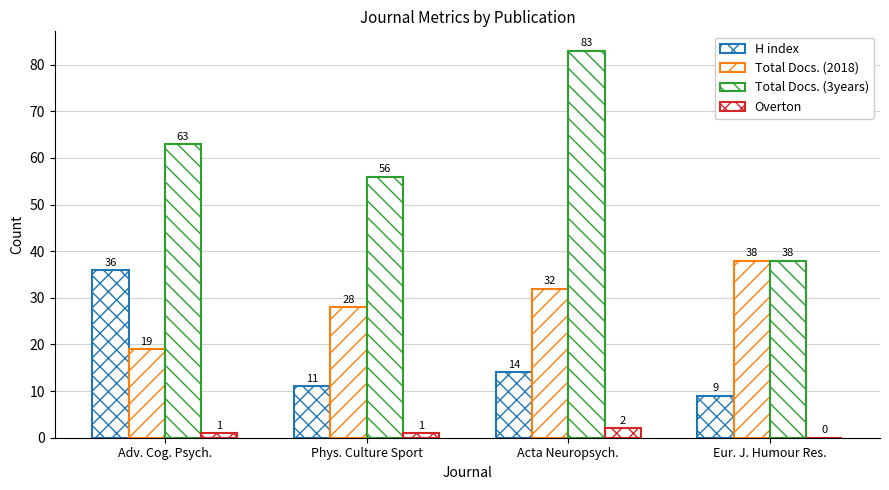

Reading left to right, transcribe all the data shown in this chart.

H index: Adv. Cog. Psych.=36	Phys. Culture Sport=11	Acta Neuropsych.=14	Eur. J. Humour Res.=9
Total Docs. (2018): Adv. Cog. Psych.=19	Phys. Culture Sport=28	Acta Neuropsych.=32	Eur. J. Humour Res.=38
Total Docs. (3years): Adv. Cog. Psych.=63	Phys. Culture Sport=56	Acta Neuropsych.=83	Eur. J. Humour Res.=38
Overton: Adv. Cog. Psych.=1	Phys. Culture Sport=1	Acta Neuropsych.=2	Eur. J. Humour Res.=0